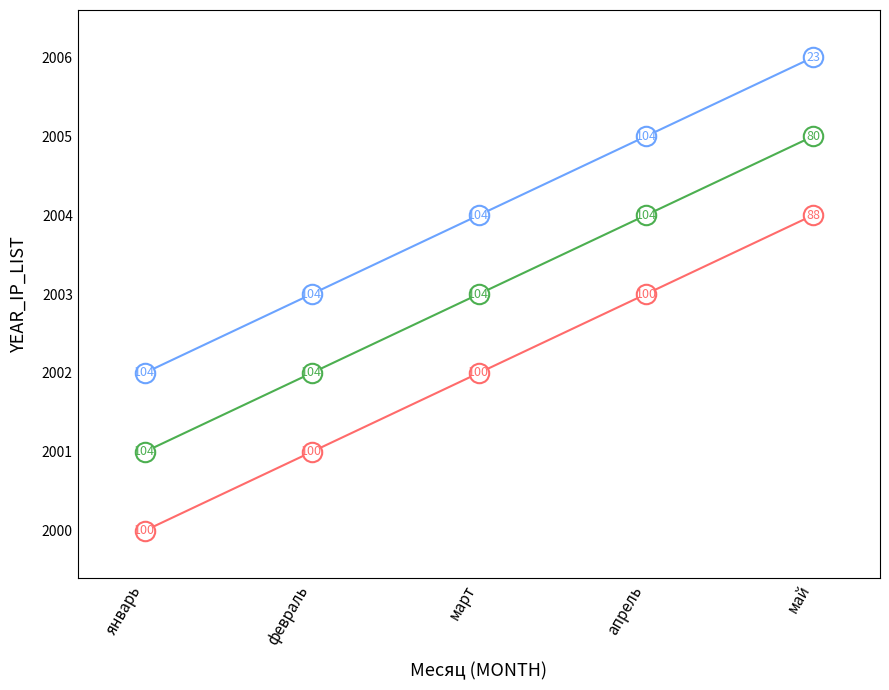

What is the label of the 5th point from the right?

январь